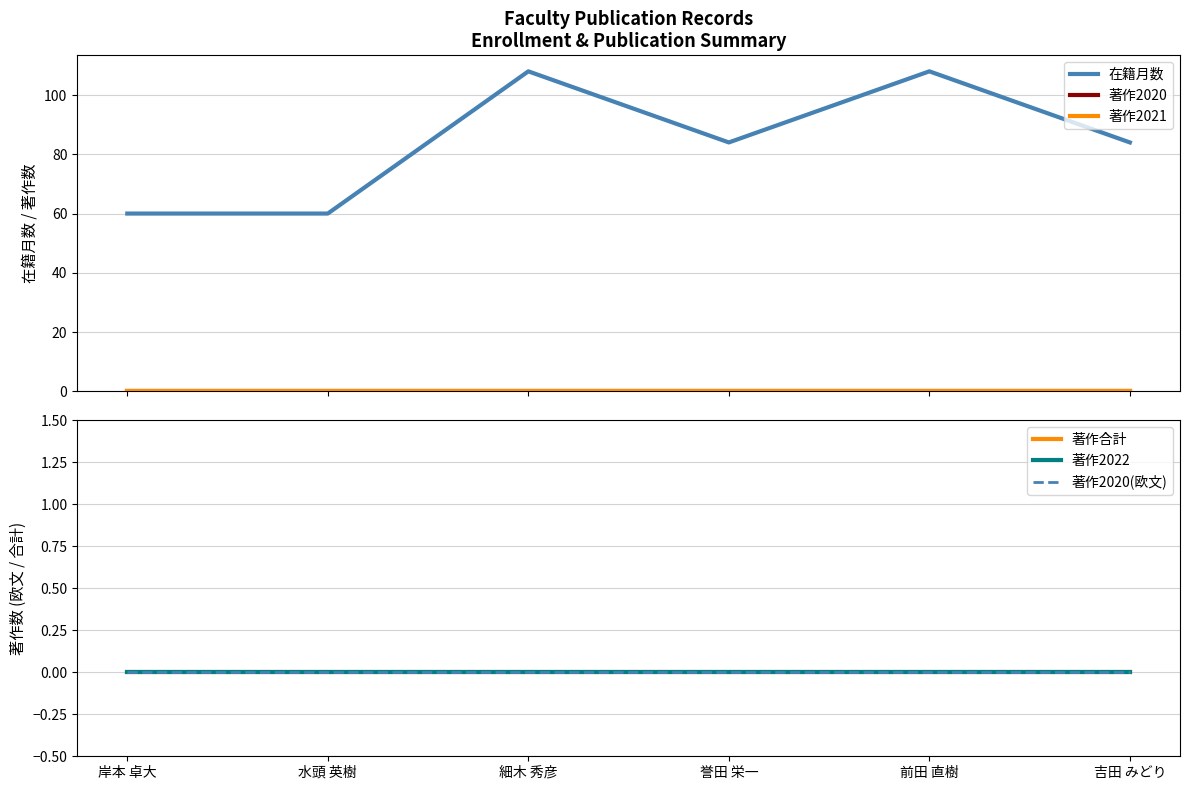

True or false: 著作2022 and 在籍月数 cross at least once.

False